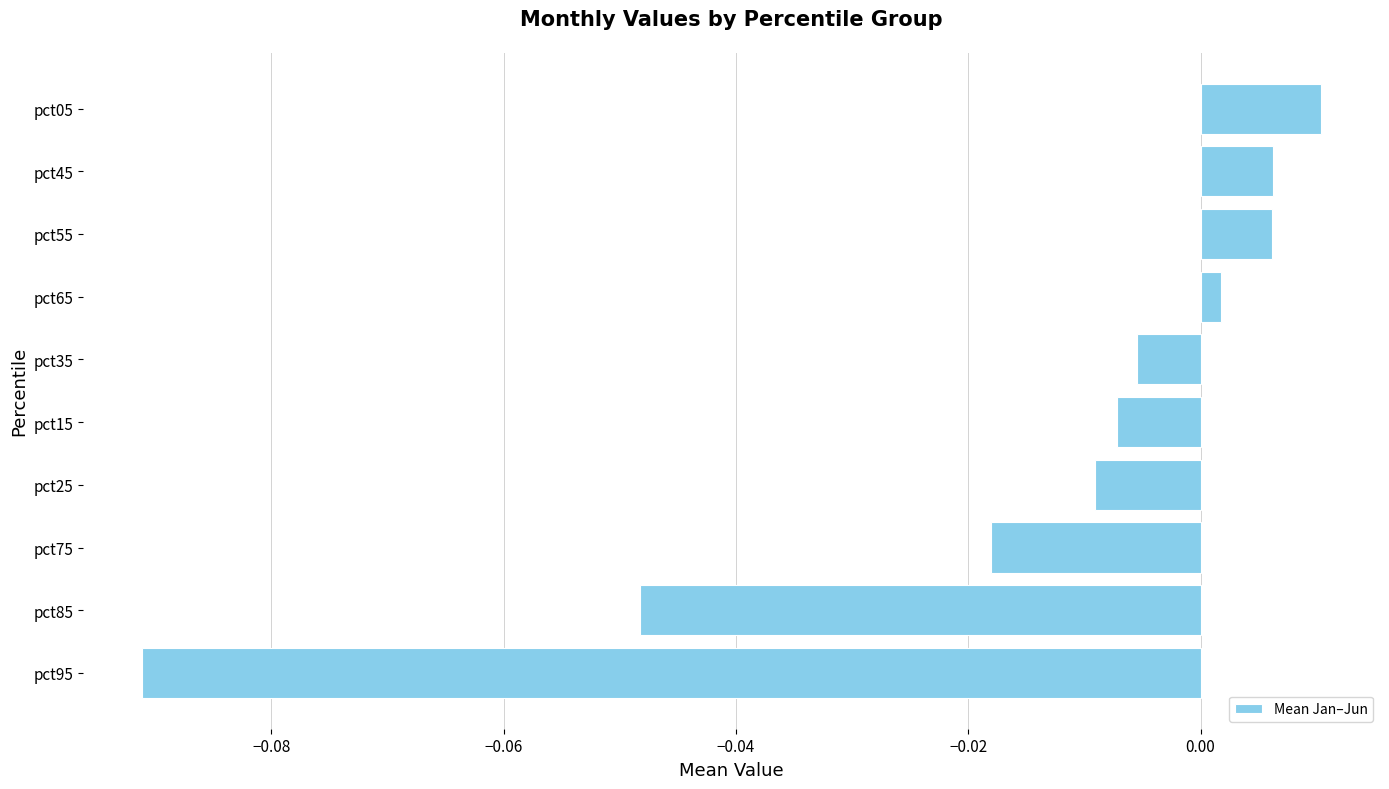

Which category has the lowest value across all series?

pct95